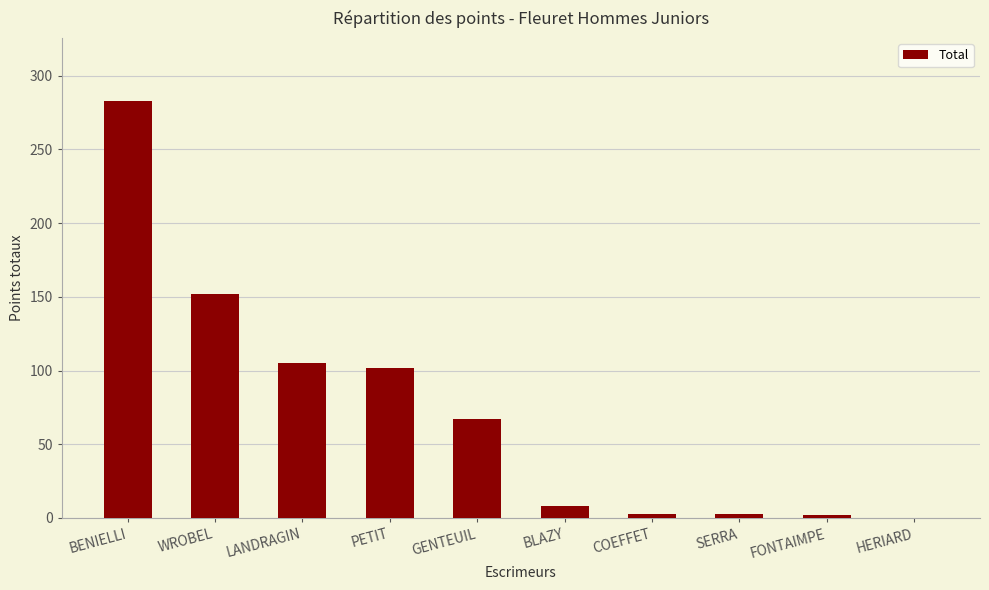

Are the bars horizontal?

No